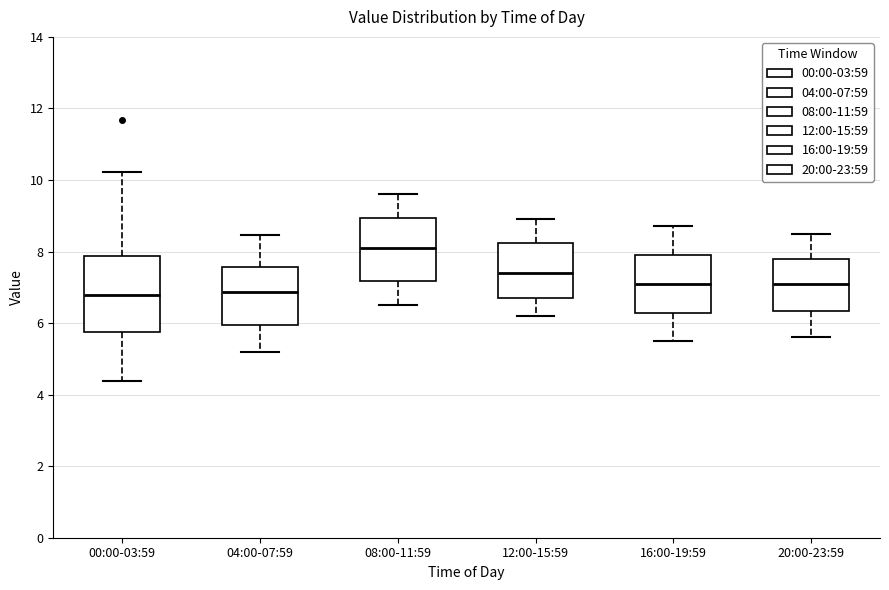

Reading left to right, read every box against the y-axis: the position of its median line, the range the box covers, and the ends of its whiskers. The values are not printed on the chart, so give them approximately, as read against the axis.

00:00-03:59: median 6.8, box 5.8 to 7.8, whiskers 4.4 to 10.2
04:00-07:59: median 6.8, box 6.0 to 7.6, whiskers 5.2 to 8.4
08:00-11:59: median 8.2, box 7.2 to 9.0, whiskers 6.6 to 9.6
12:00-15:59: median 7.4, box 6.8 to 8.2, whiskers 6.2 to 9.0
16:00-19:59: median 7.2, box 6.2 to 8.0, whiskers 5.6 to 8.8
20:00-23:59: median 7.2, box 6.4 to 7.8, whiskers 5.6 to 8.6